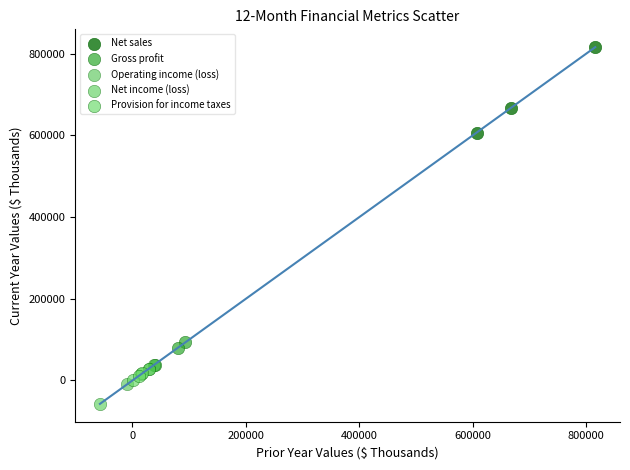

Which series contains the lowest Y value?

Net income (loss)